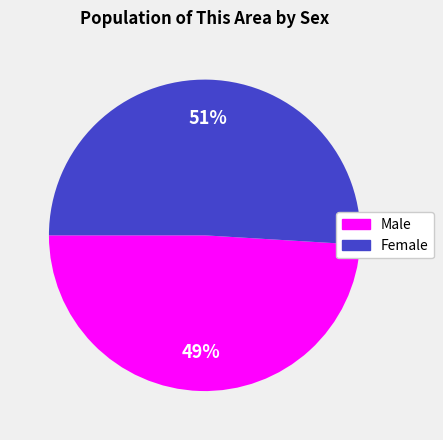

Approximately how many times larger is the value at Female compared to Male?

1.0